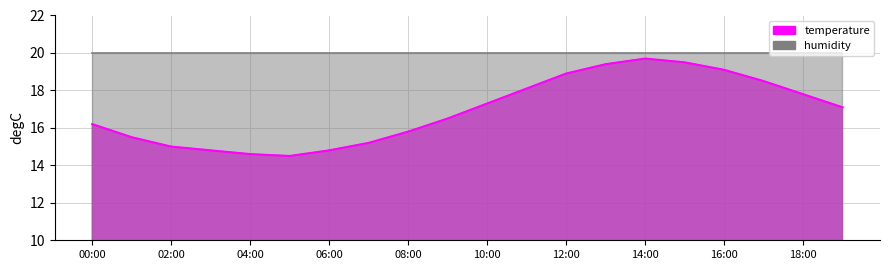

The value at 18:00 is 17.8. True or false?

True